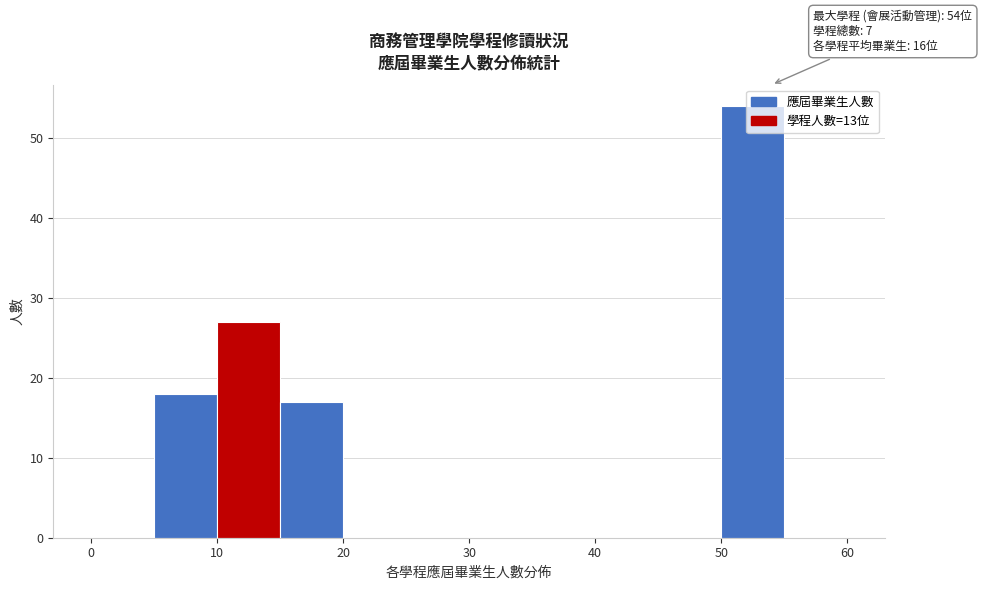

Over which range of the x-axis is the bar tallest?

50 to 55